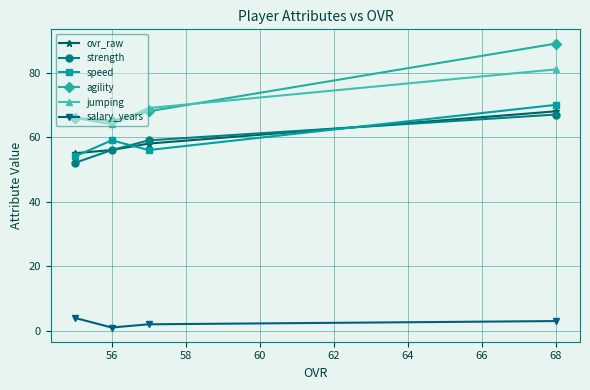

How many interior local valleys does the jumping series have?

1